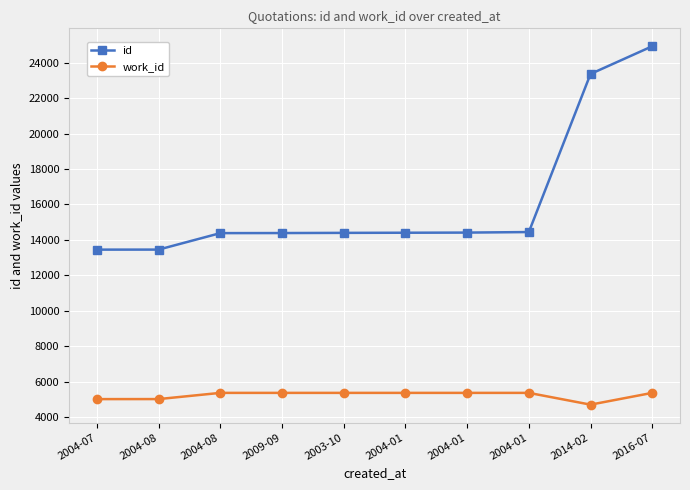

How many values in the id series are below 14404?

5